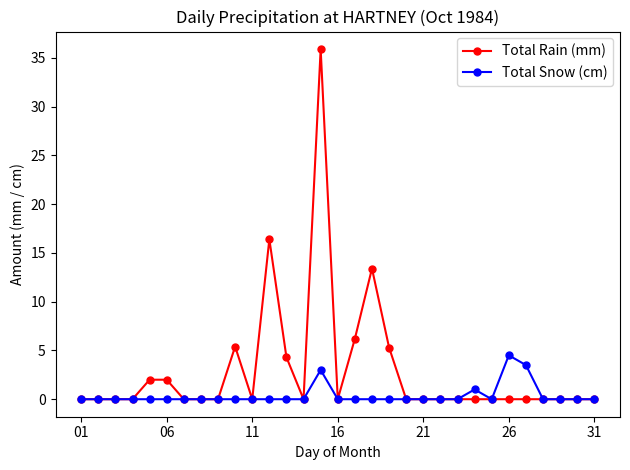

Which series has the largest total across all categories?

Total Rain (mm)